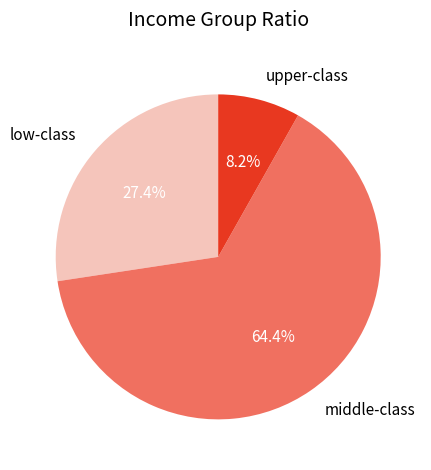

Which has a higher value, upper-class or low-class?

low-class